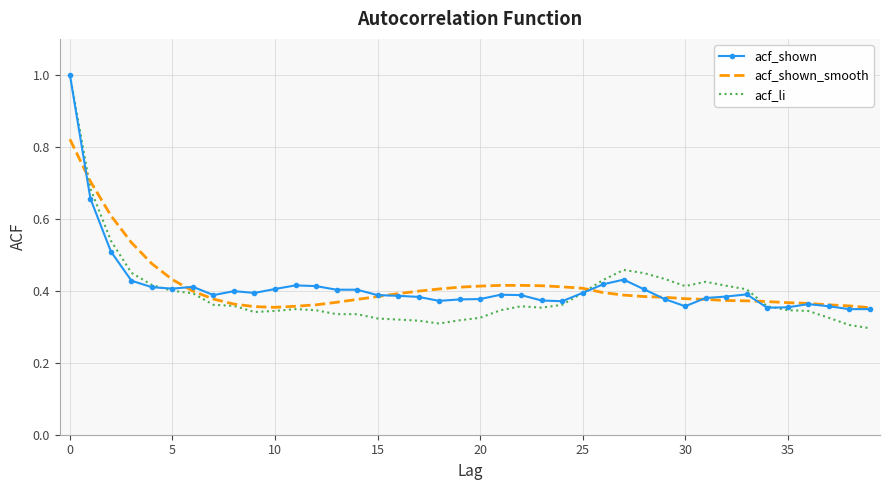

What is the maximum value shown in the chart?

1.0